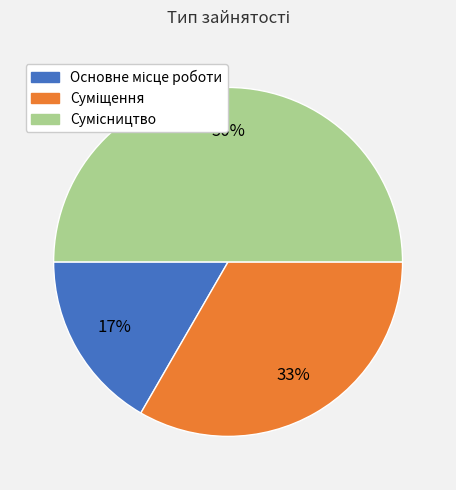

To the nearest percent, what is the average slice percentage?

33%